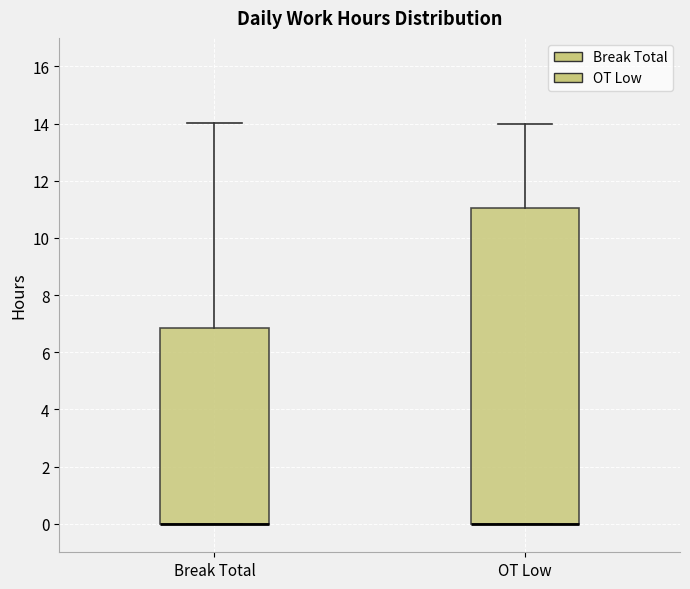

Comparing the boxes themselves (not the whiskers), which one is the tallest?

OT Low